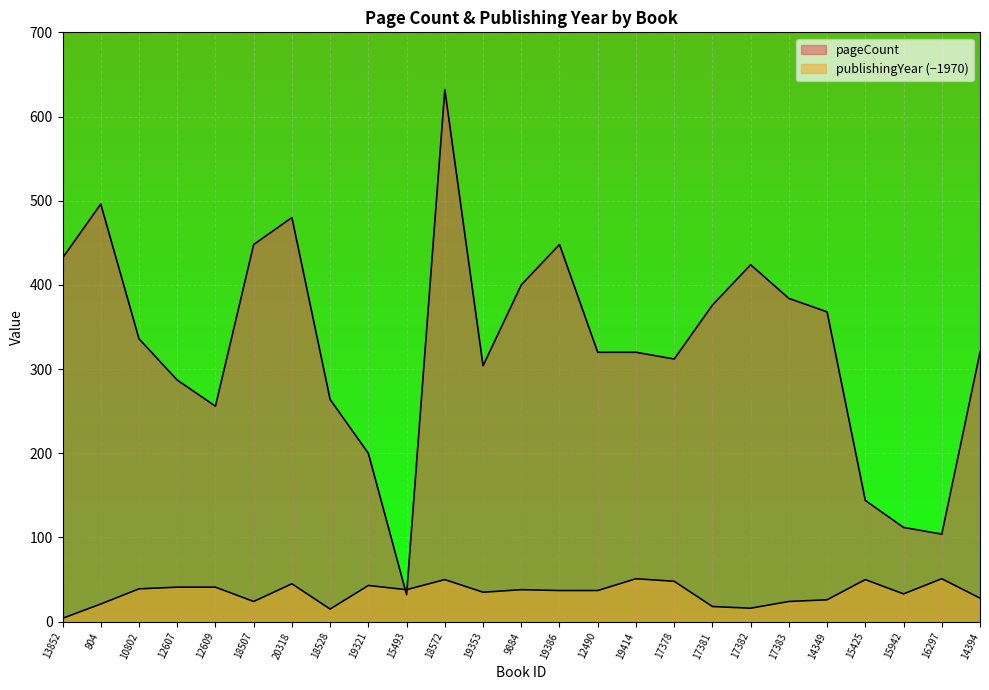

At which category is the sum across all series the highest?

18572